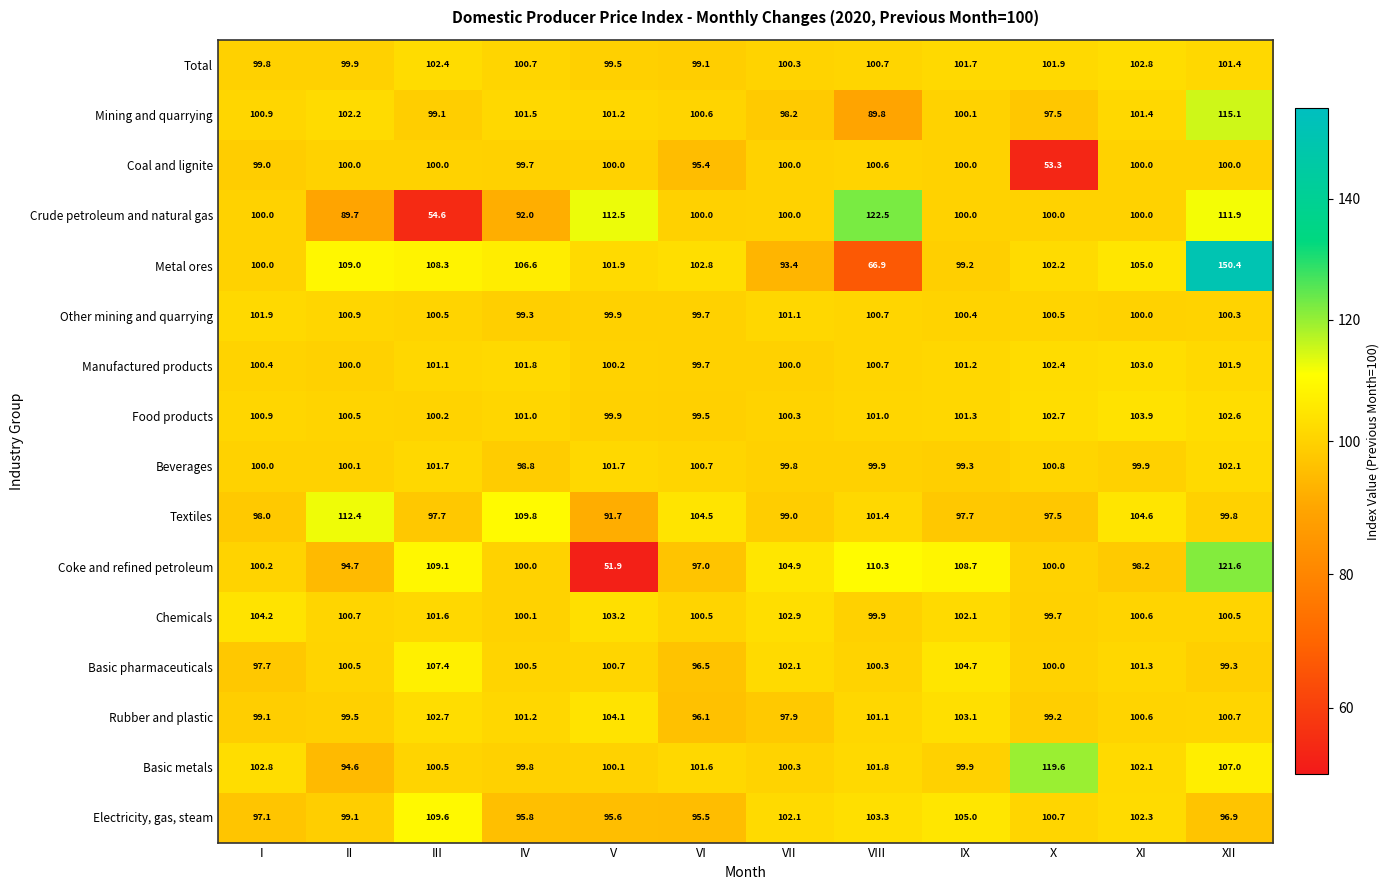

What is the difference between the Mining and quarrying values at VI and II?

1.6